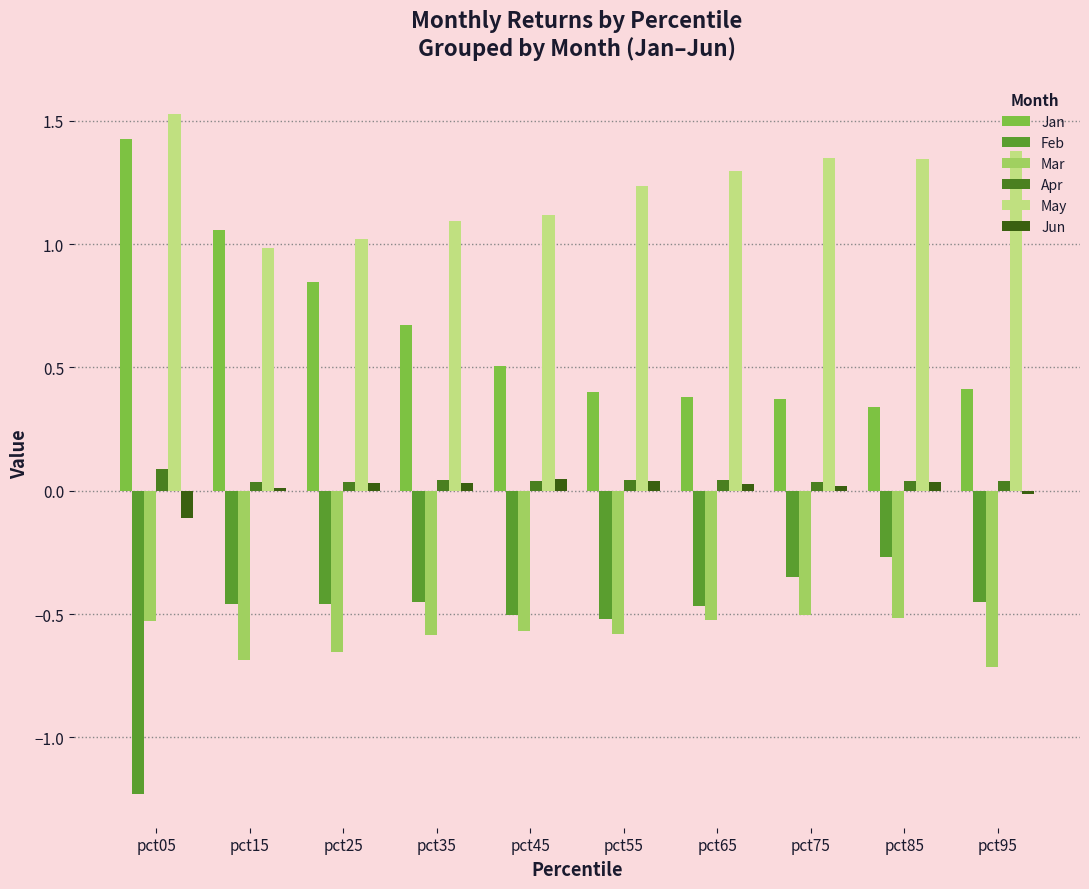

The value of Jun at pct95 is -0.0. True or false?

False